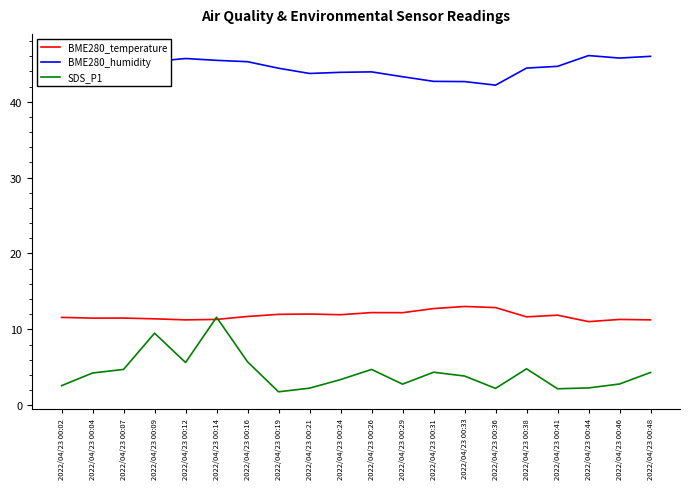

True or false: BME280_humidity has a value of 18.2 at 2022/04/23 00:07.

False